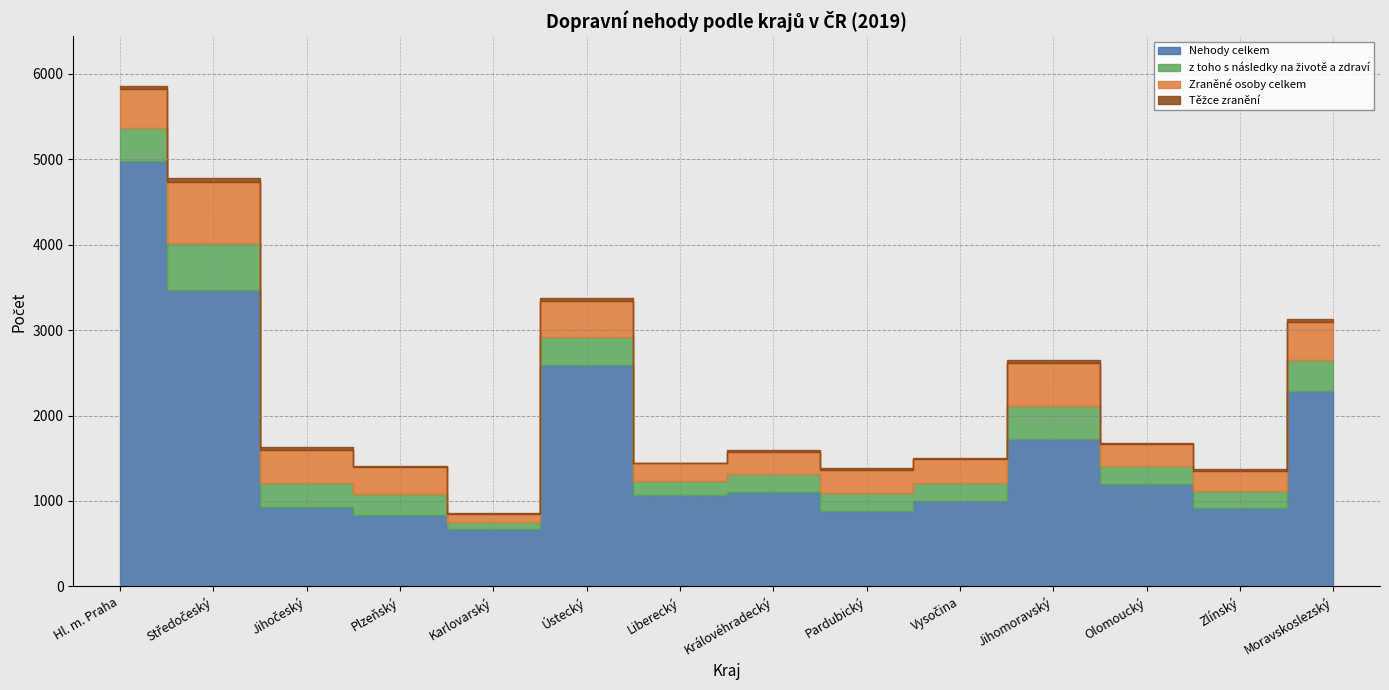

What position from the right is Středočeský?

13